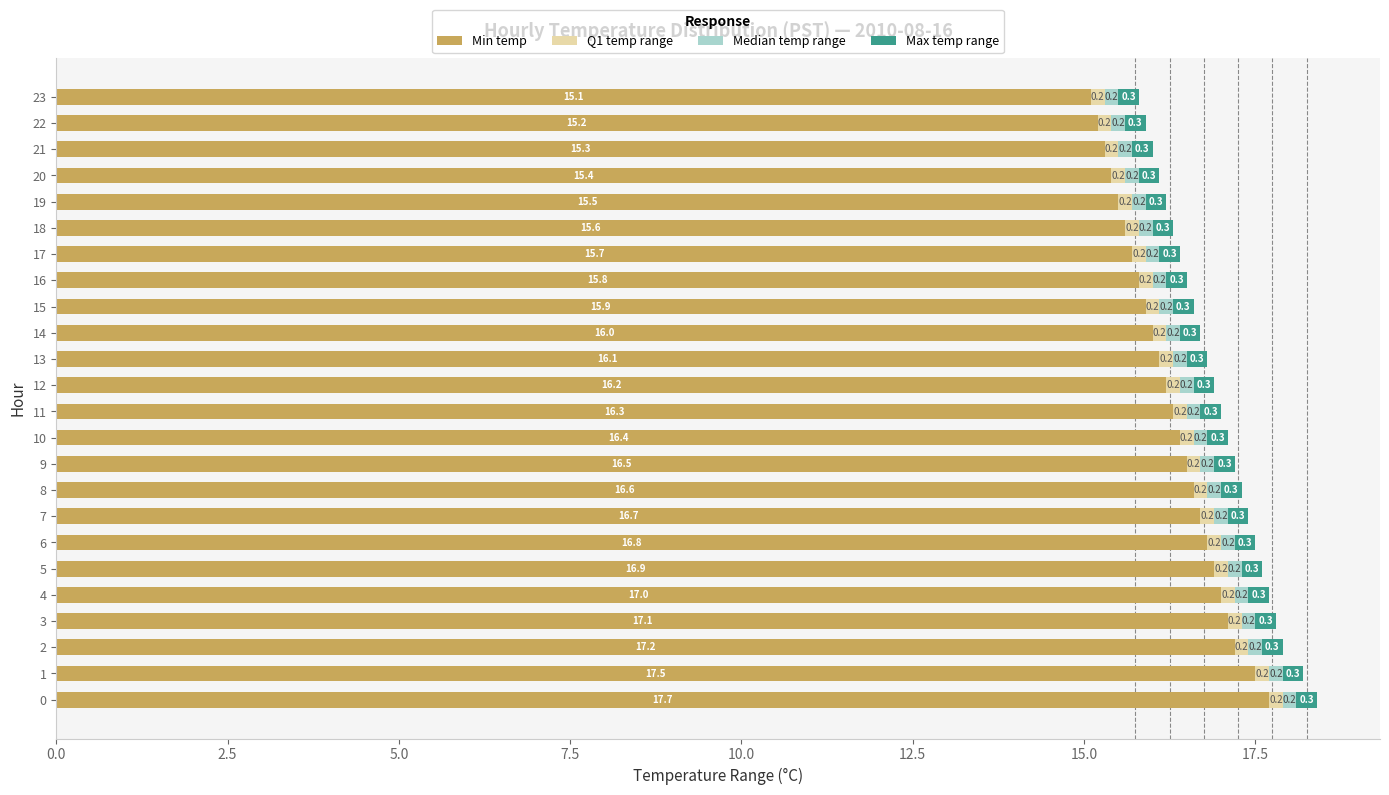

What is the difference between the second highest and second lowest values in the Min temp series?

2.3